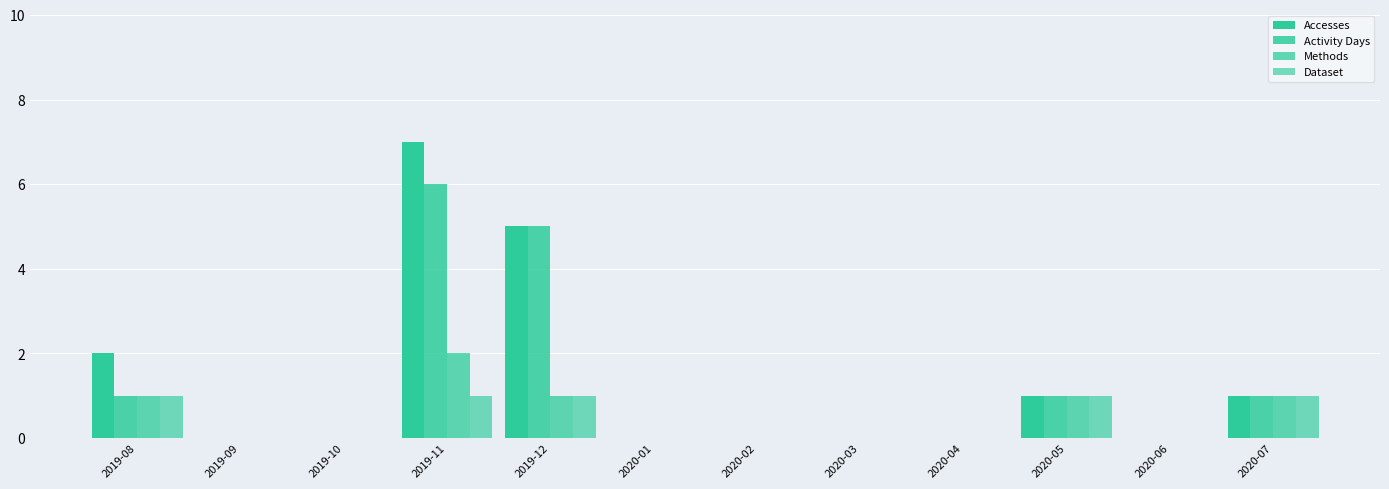

Are the bars grouped side by side (vs. stacked)?

Yes